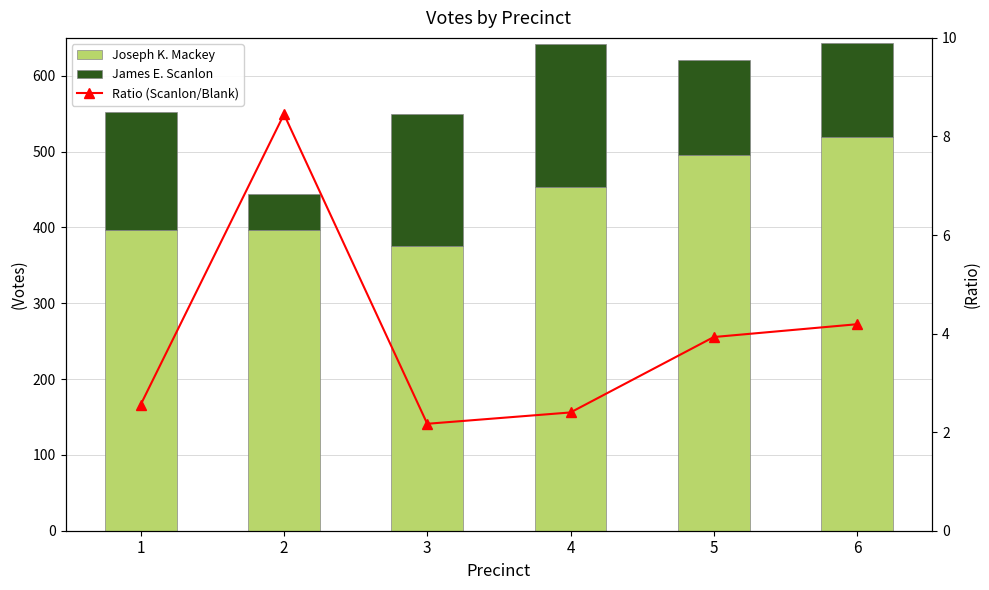

How many values in the Ratio (Scanlon/Blank) series are below 3?

3